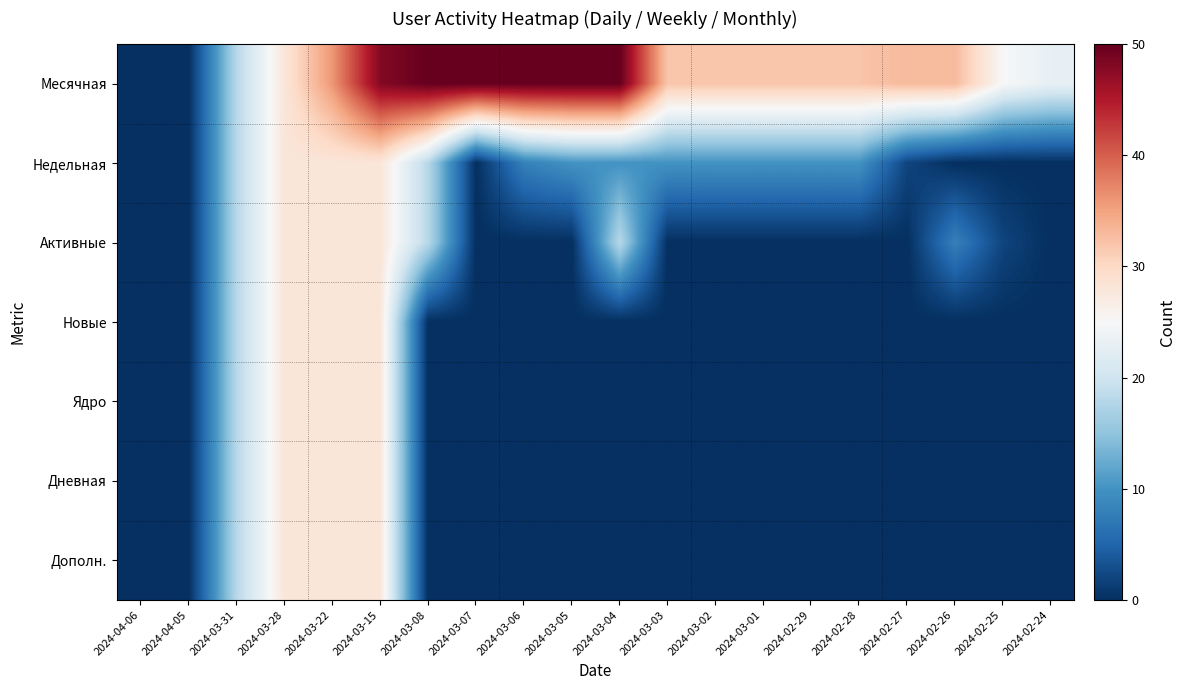

At how many categories does at least one series exceed 33?

7